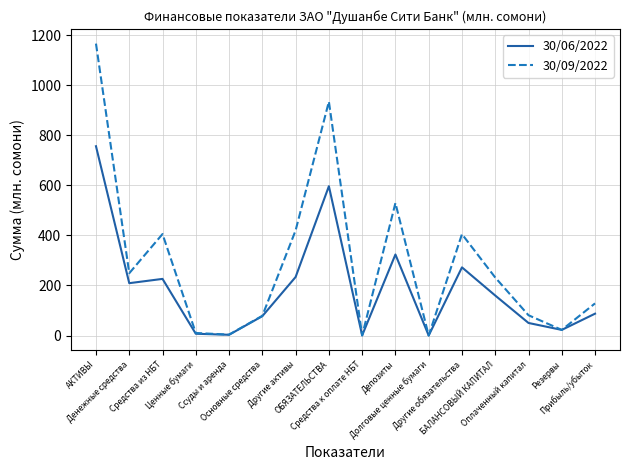

At which category does the chart reach its peak across all series?

АКТИВЫ